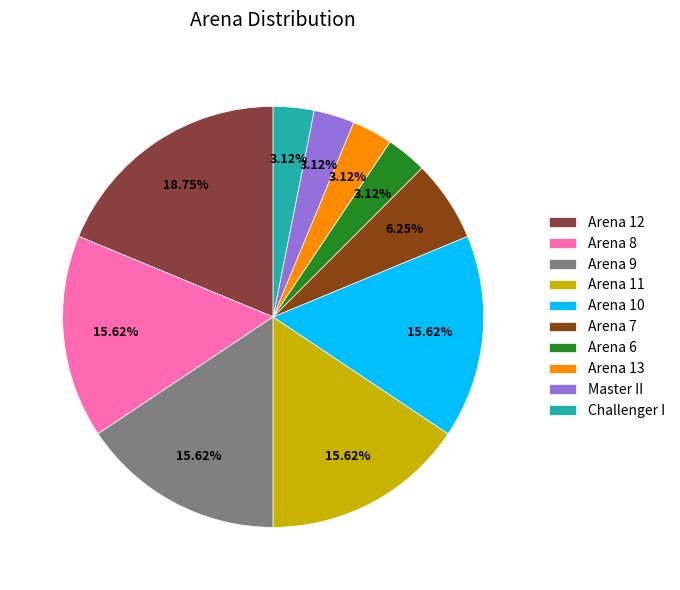

To the nearest percent, what portion does Arena 7 represent?

6%